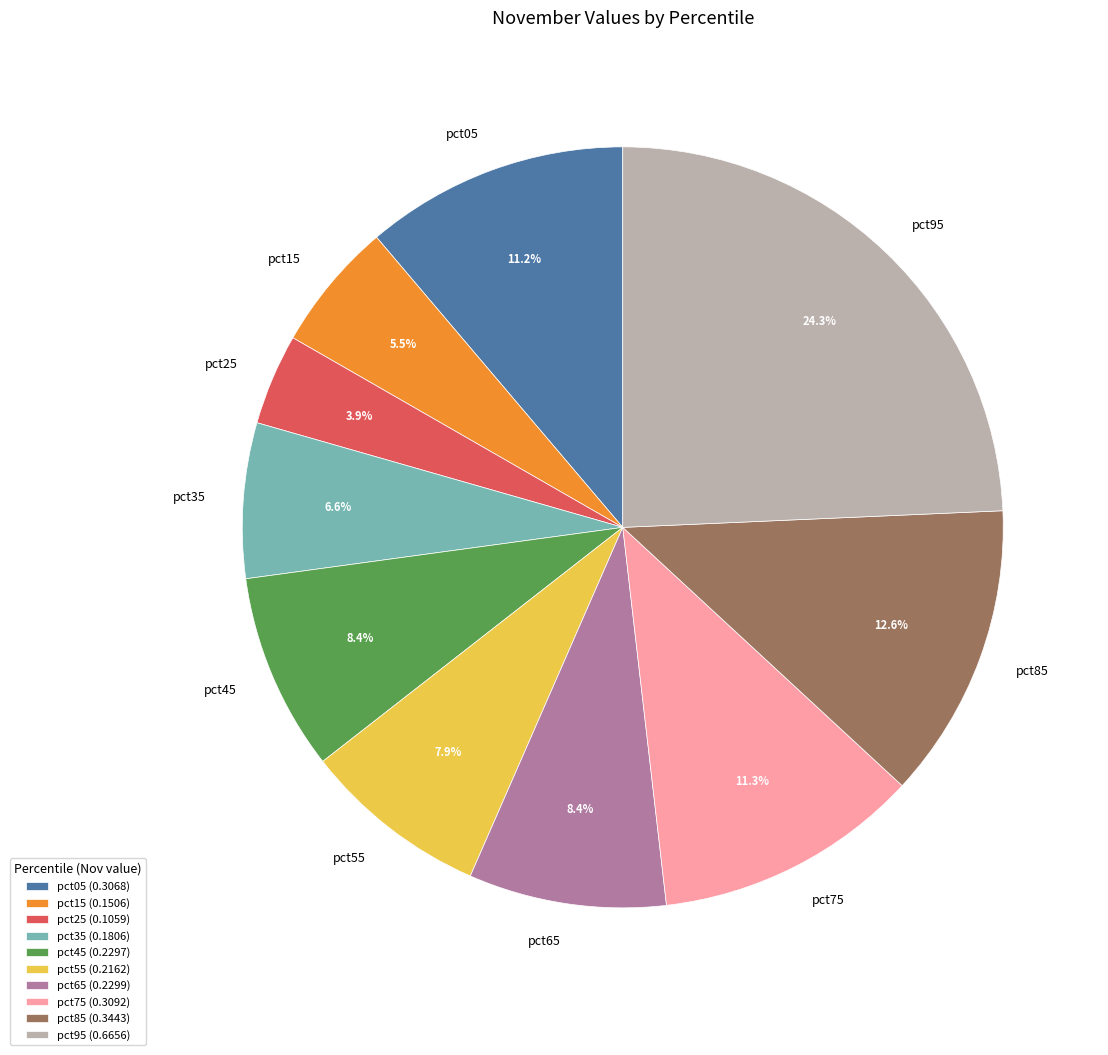

What percentage is the pct45 slice, to the nearest percent?

8%